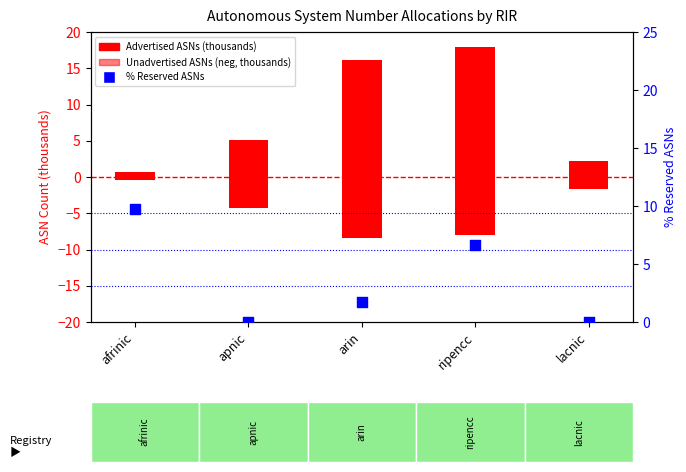

What are all the series names shown in the legend?

Advertised ASNs (thousands), Unadvertised ASNs (neg, thousands), % Reserved ASNs